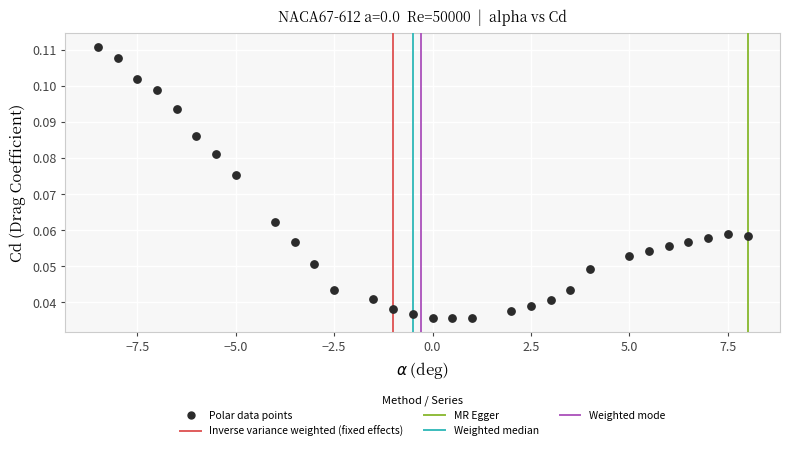

What is the range of X values (max minus min)?

16.5